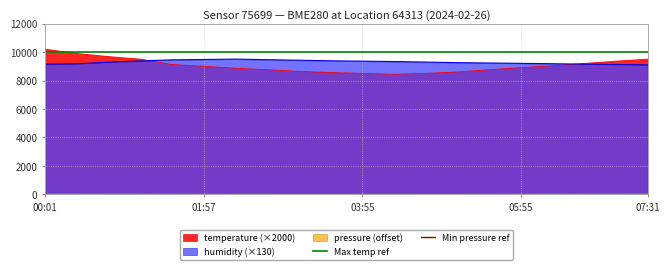

What is the average value of the Max temp ref series?

9996